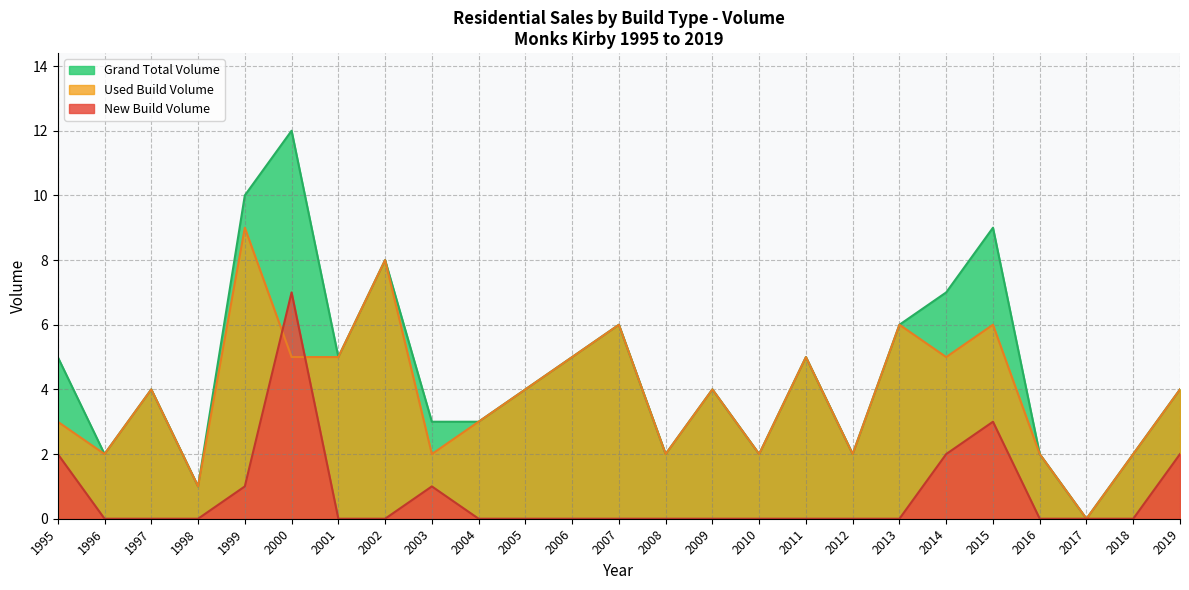

What is the value of the Grand Total Volume point at the 7th from the left?

5